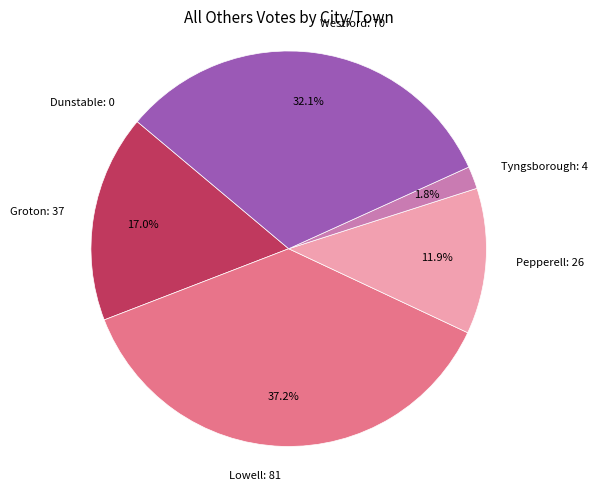

Is there any slice that represents more than half of the pie?

No